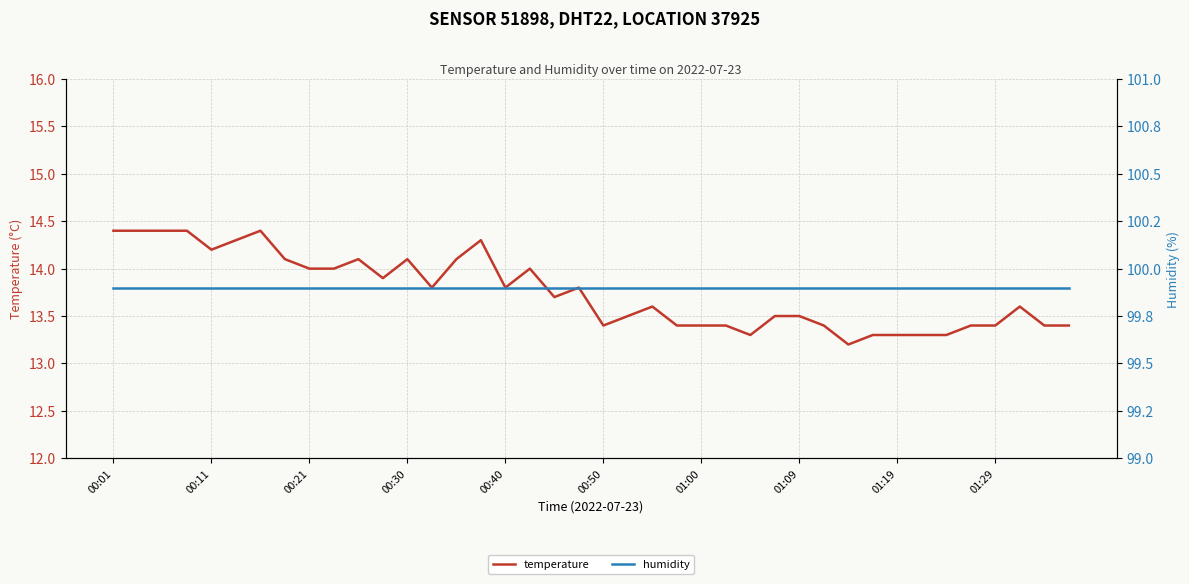

True or false: temperature has a value of 13.4 at 01:29.

True